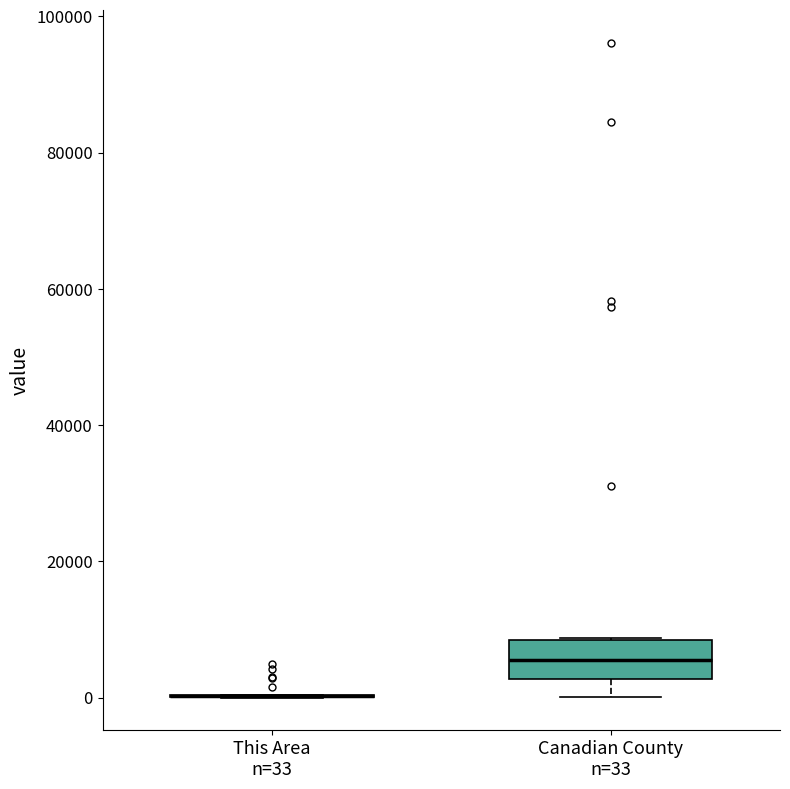

Reading left to right, read every box against the y-axis: the position of its median line, the range the box covers, and the ends of its whiskers. The values are not printed on the chart, so give them approximately, as read against the axis.

This Area n=33: box collapsed to a line at 0, whiskers 0 to 0
Canadian County n=33: median 6000, box 2000 to 8000, whiskers 0 to 8000